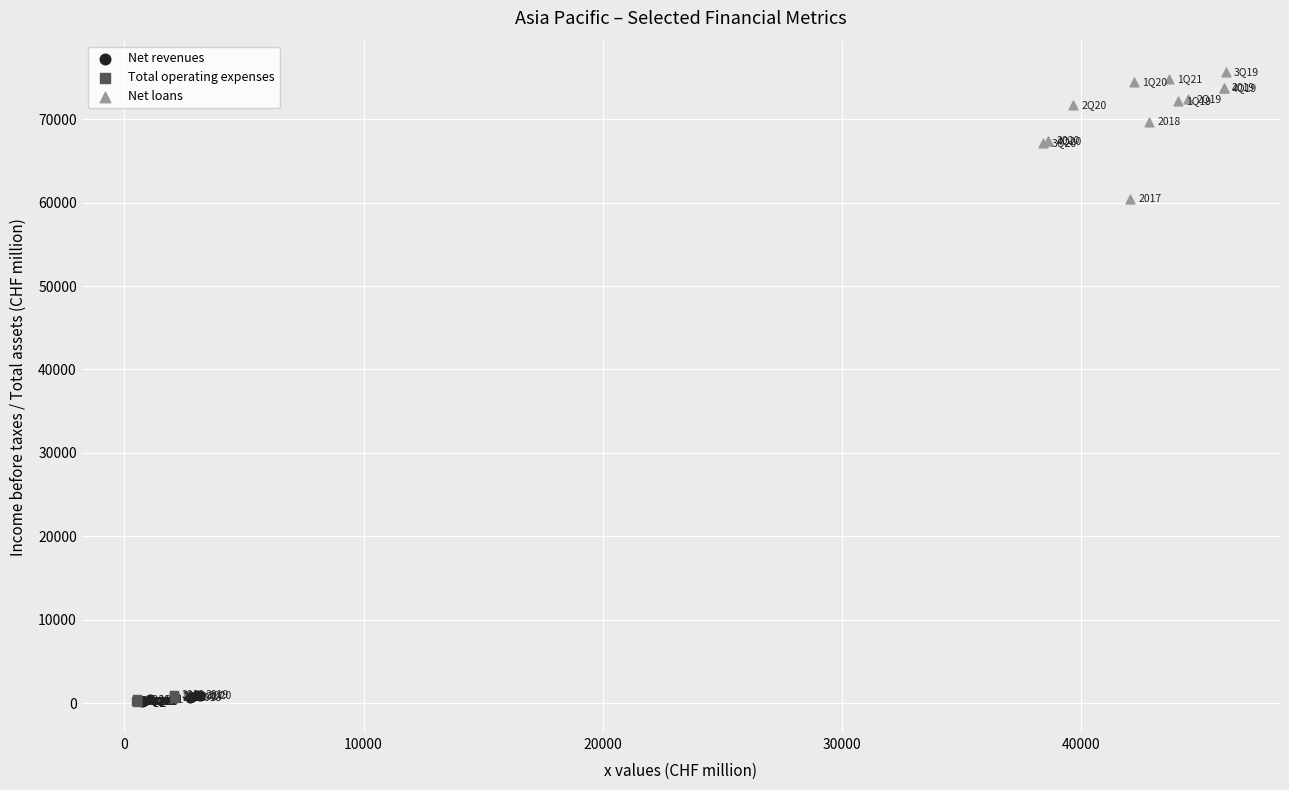

Which series has the widest spread of Y values?

Net loans